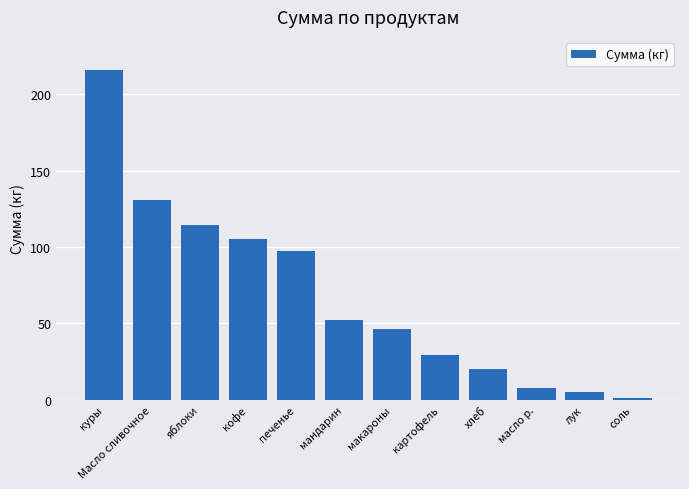

What value does the data have at куры?

216.0